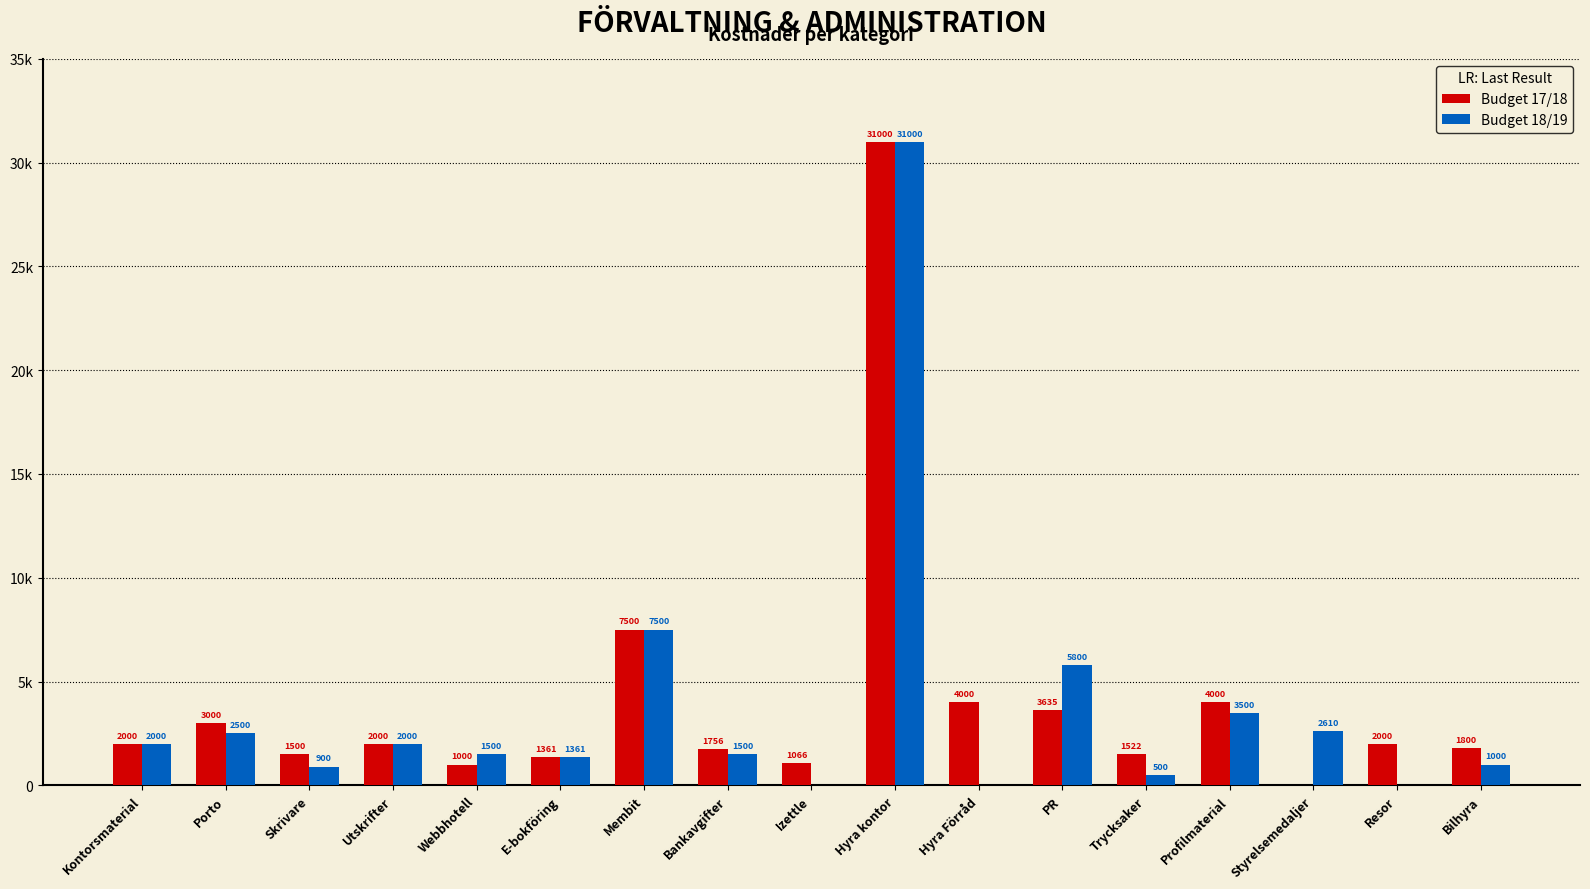

Are the bars grouped side by side (vs. stacked)?

Yes